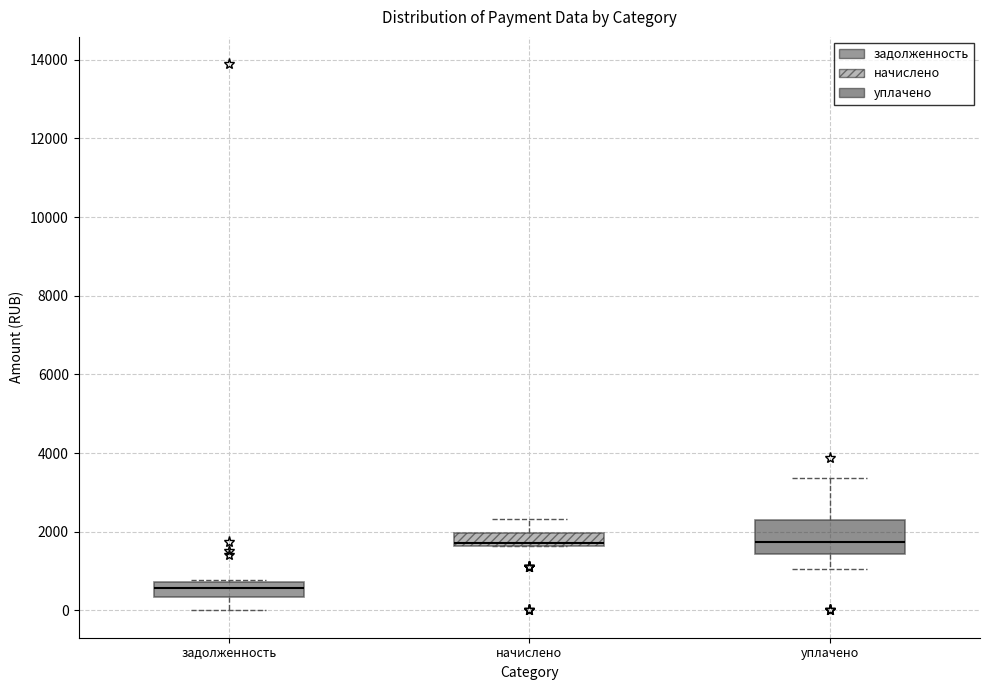

Which box is the tallest, from its lower edge to its upper edge?

уплачено